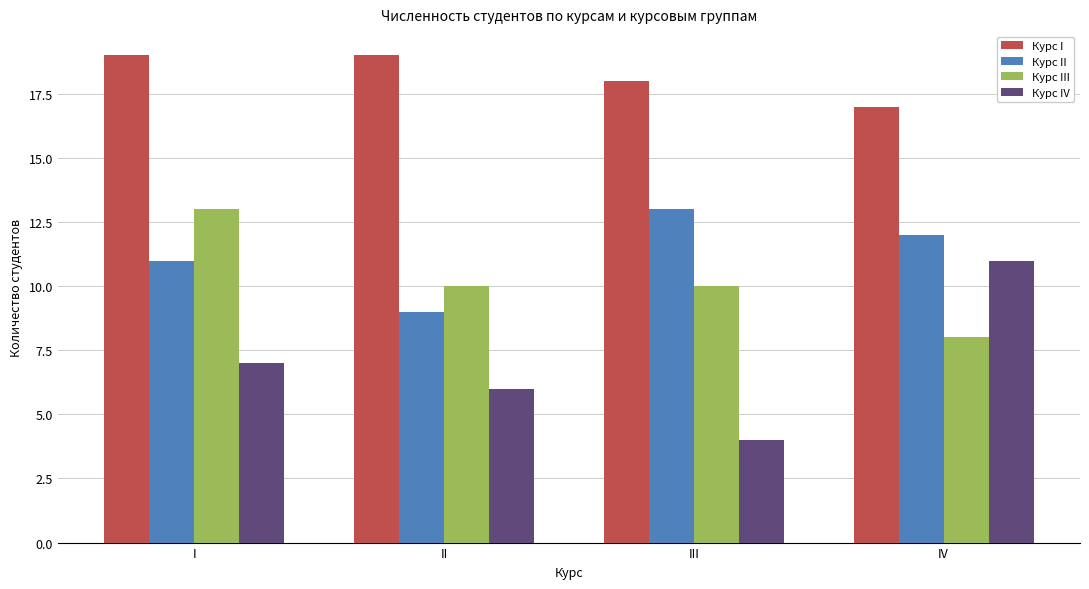

Which category has the highest value in the Курс II series?

III